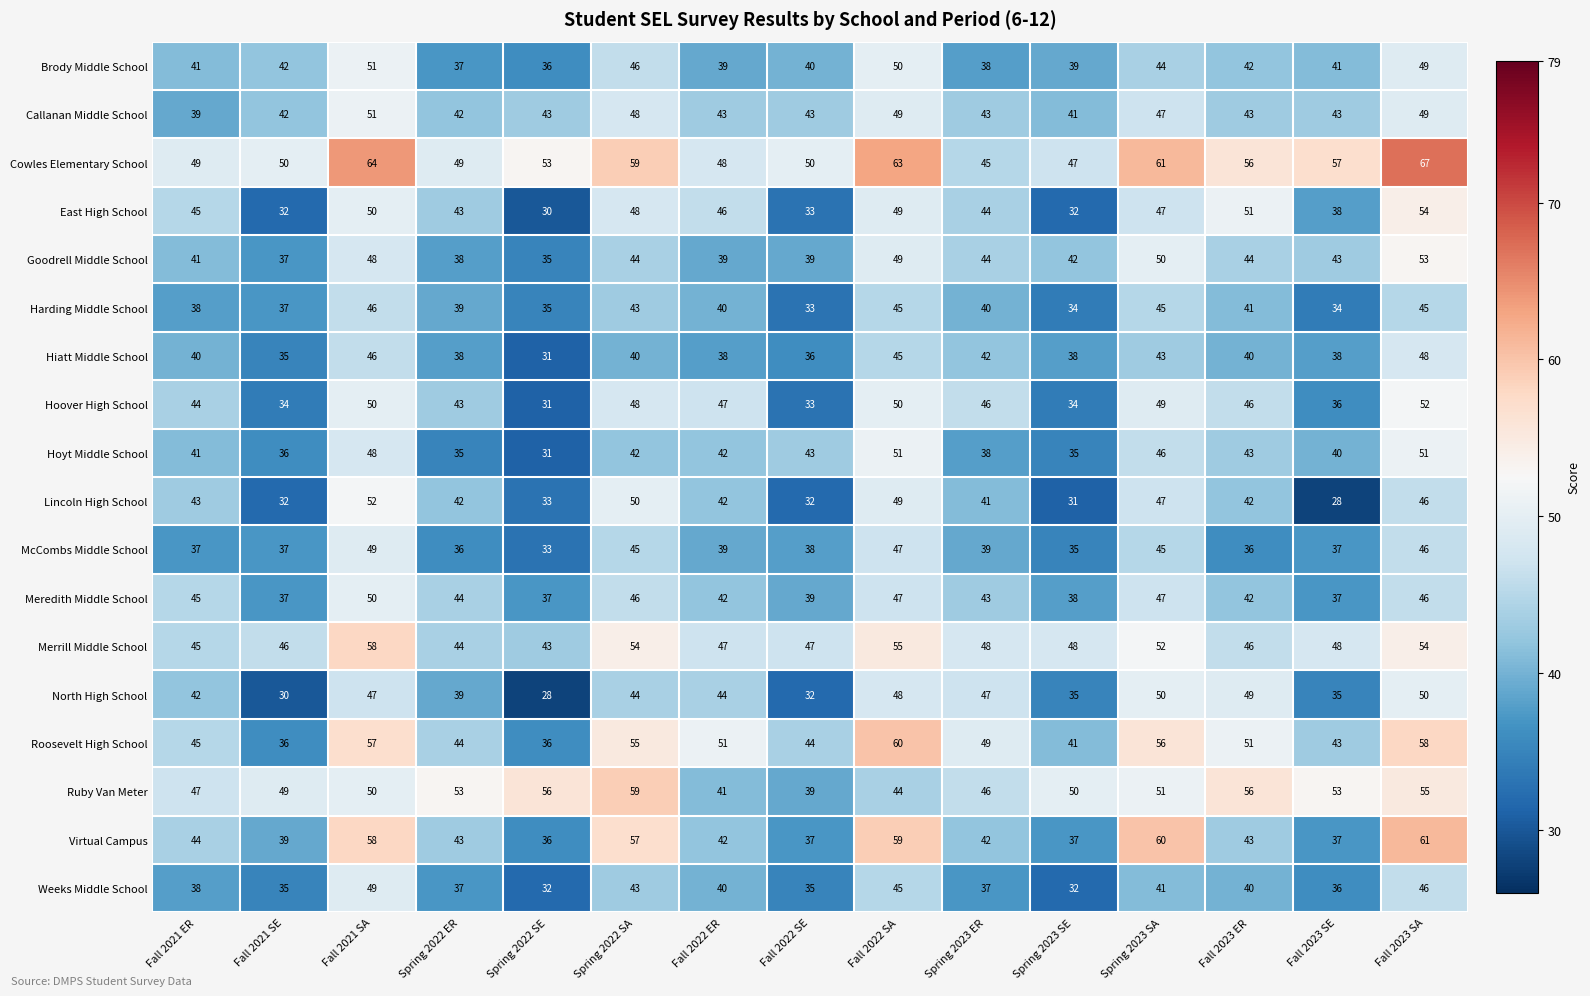

What is the spread (max minus min) of values at Fall 2022 SE?

18